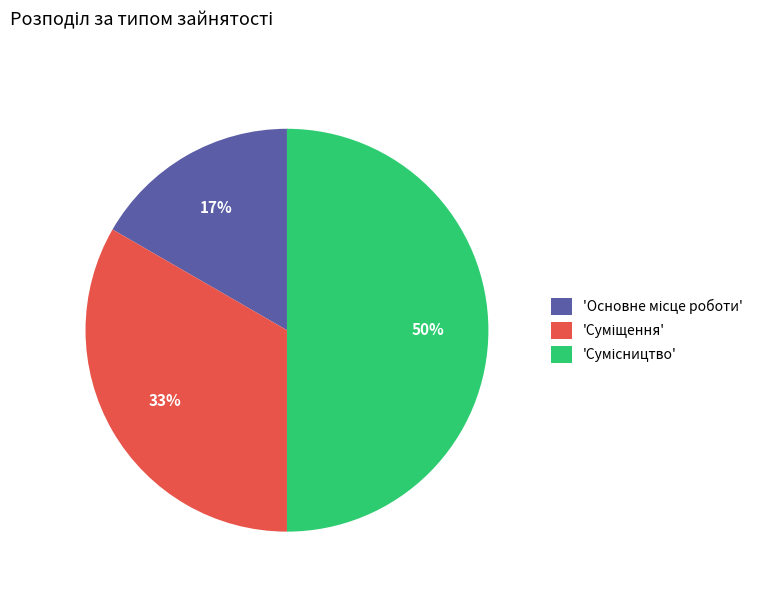

To the nearest percent, what is the average slice percentage?

33%